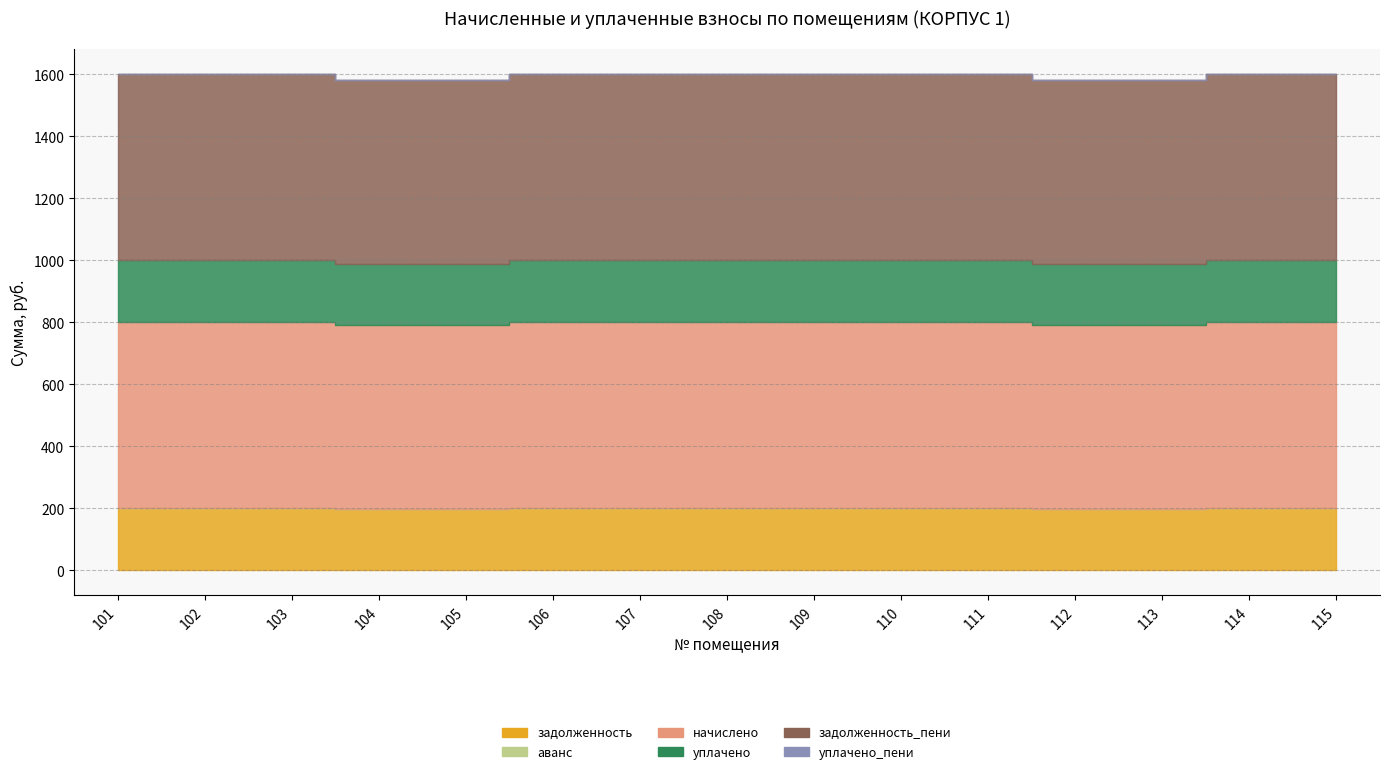

How many lines are shown in the chart?

6